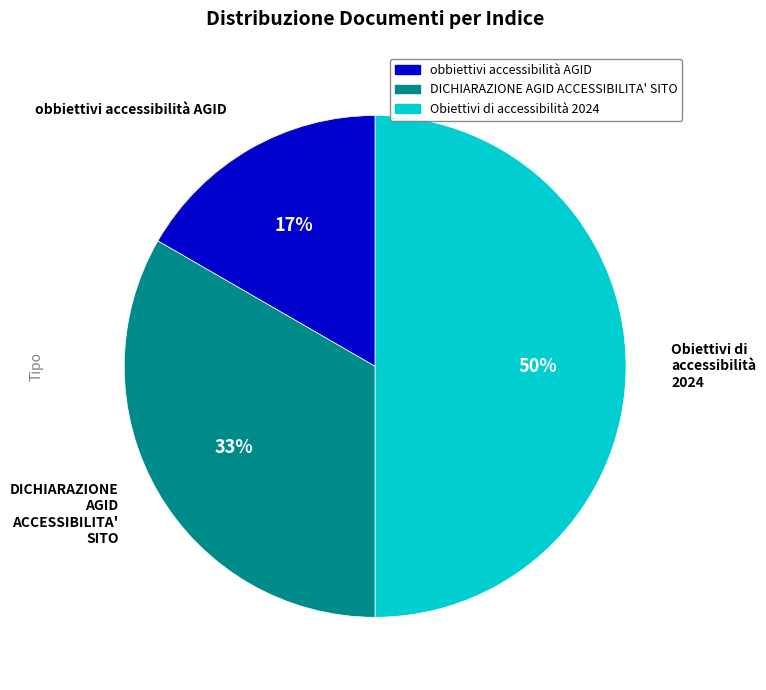

Does DICHIARAZIONE AGID ACCESSIBILITA' SITO account for over 50% of the chart?

No